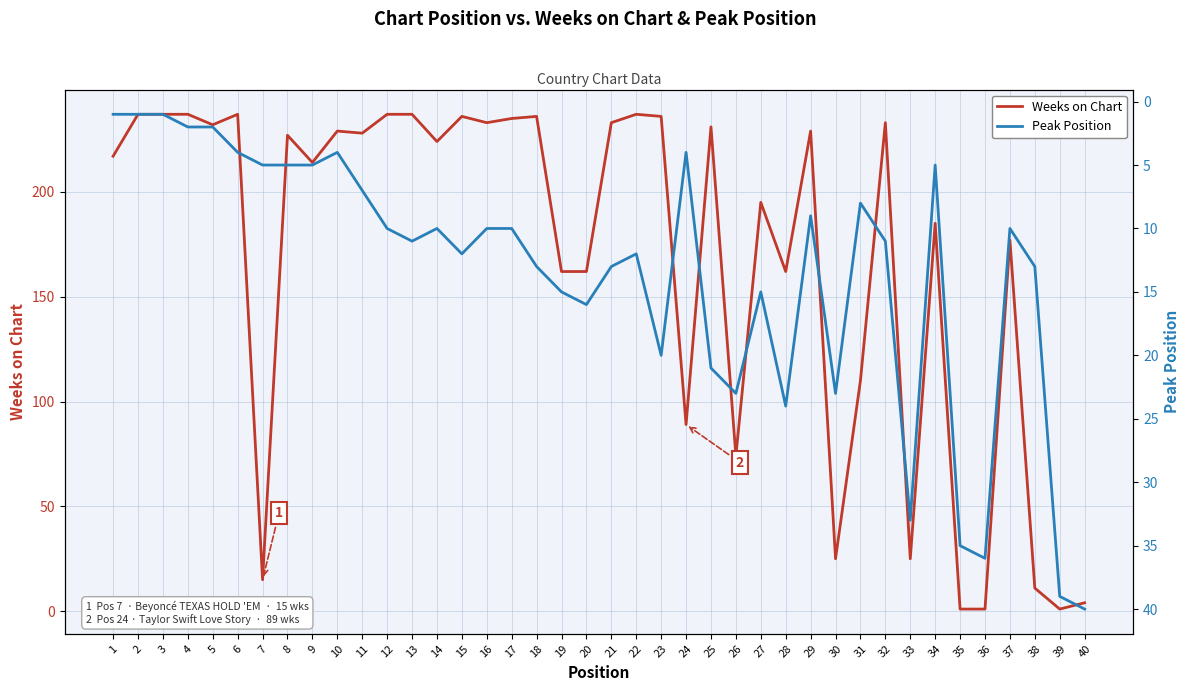

What is the highest value of the Peak Position series?

40